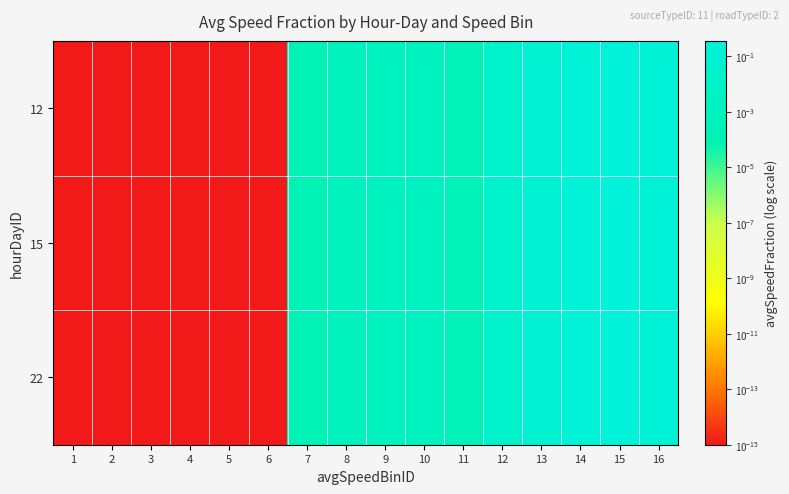

At which category is the sum across all series the highest?

15